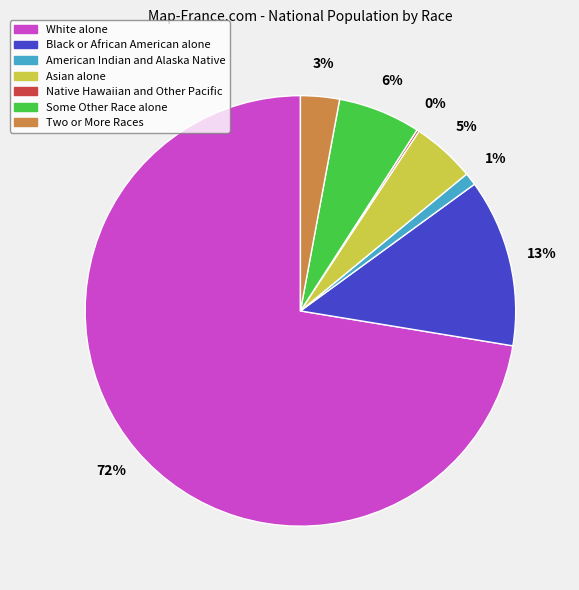

Which has a higher value, American Indian and Alaska Native or Asian alone?

Asian alone